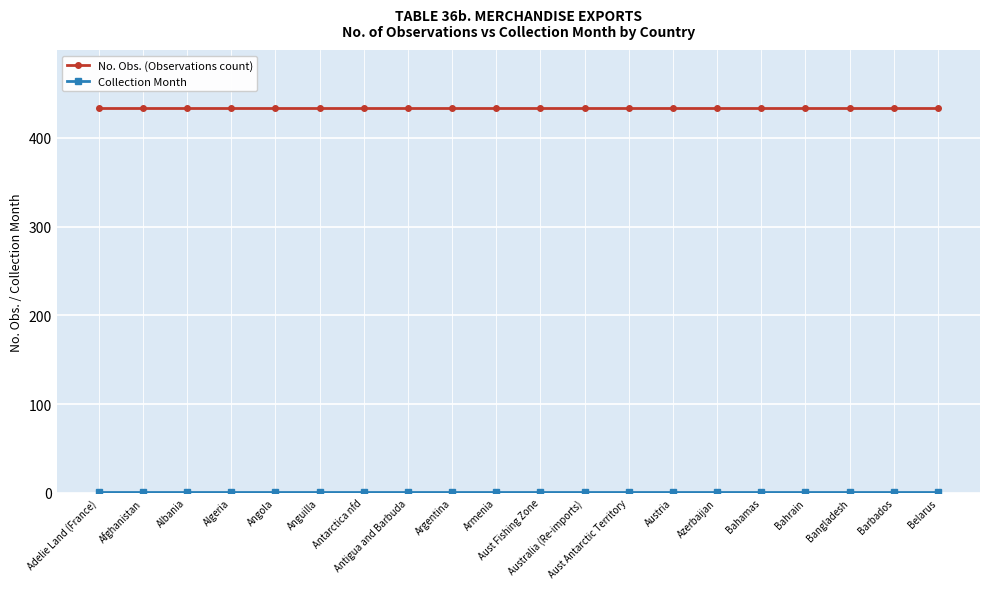

What position from the right is Aust Fishing Zone?

10